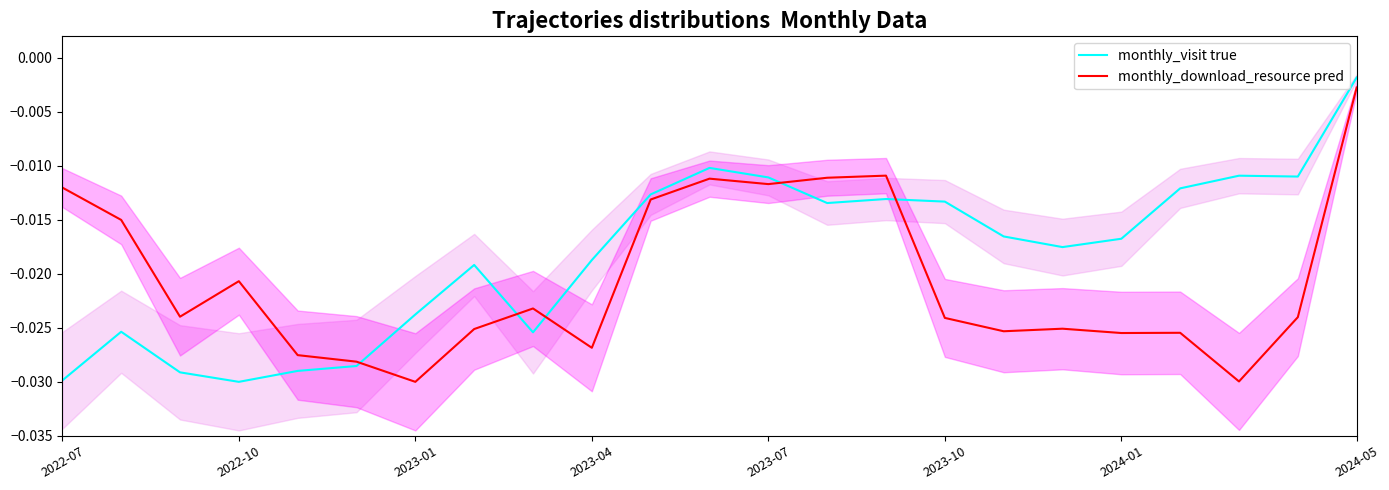

At which category does monthly_visit true reach its first local valley?

2022-10